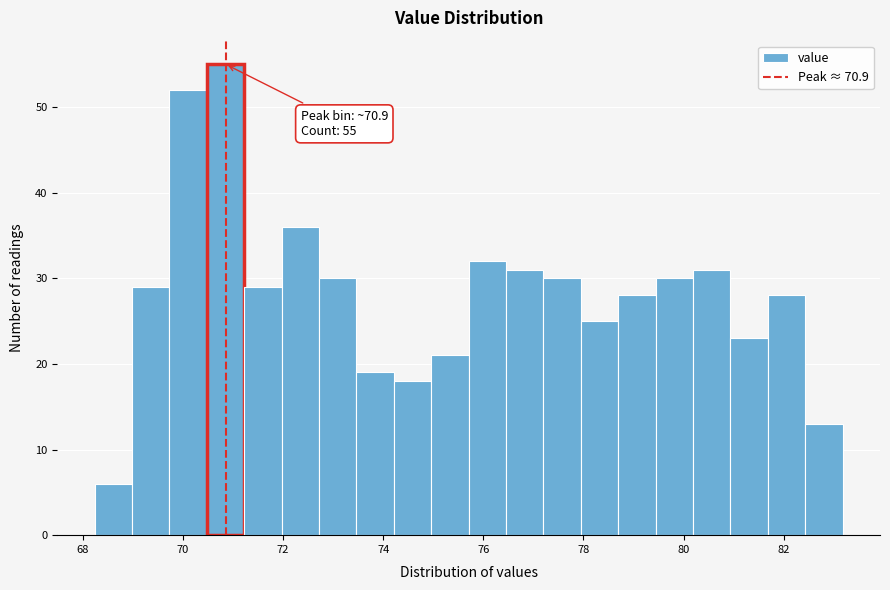

Around what value on the x-axis is the tallest bar? Give the approximate position of its centre, as read against the axis.

70.8